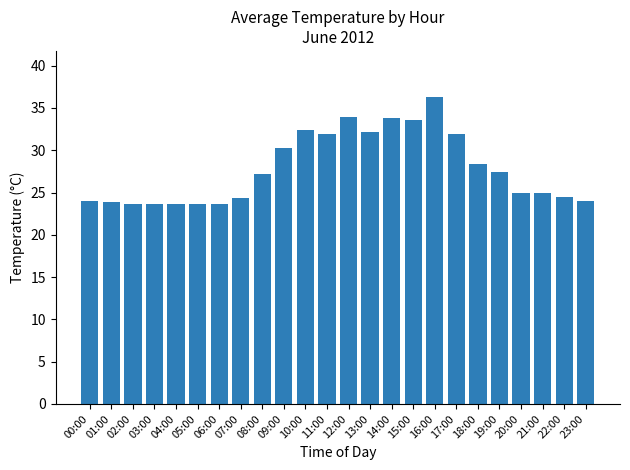

What position from the left is 12:00?

13